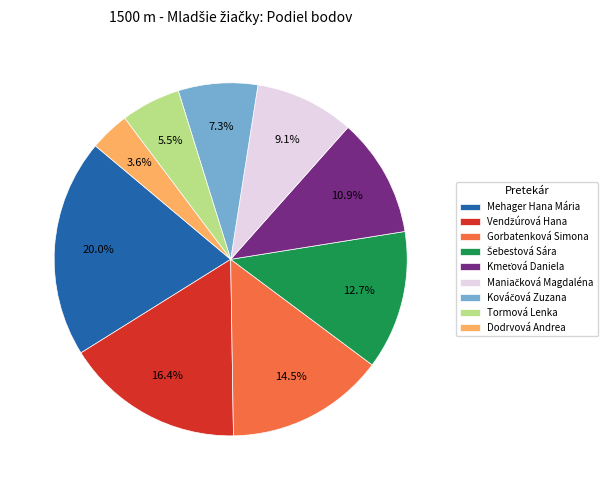

Is there any slice that represents more than half of the pie?

No